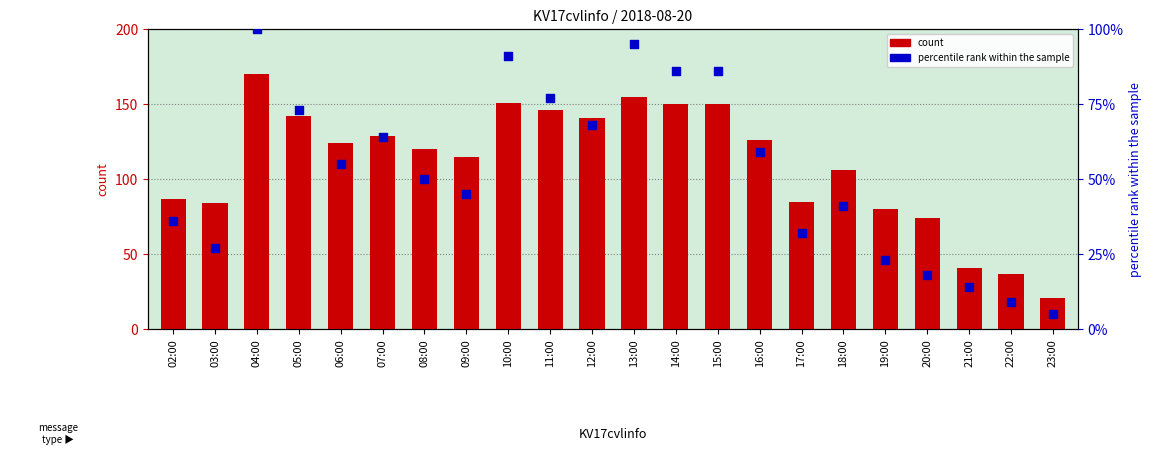

Which series contains the lowest Y value?

percentile rank within the sample